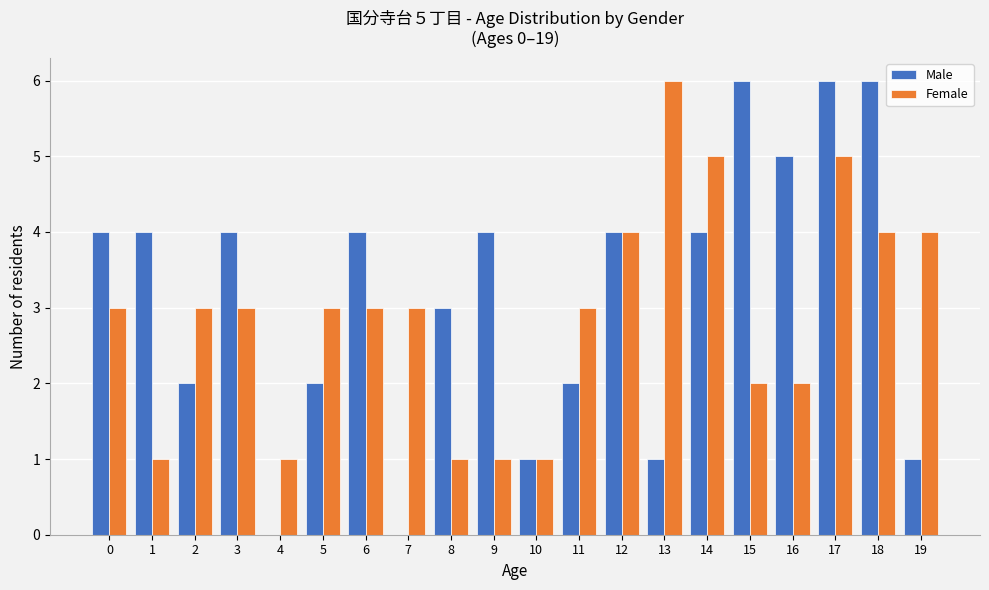

Read the Male value at 14.

4